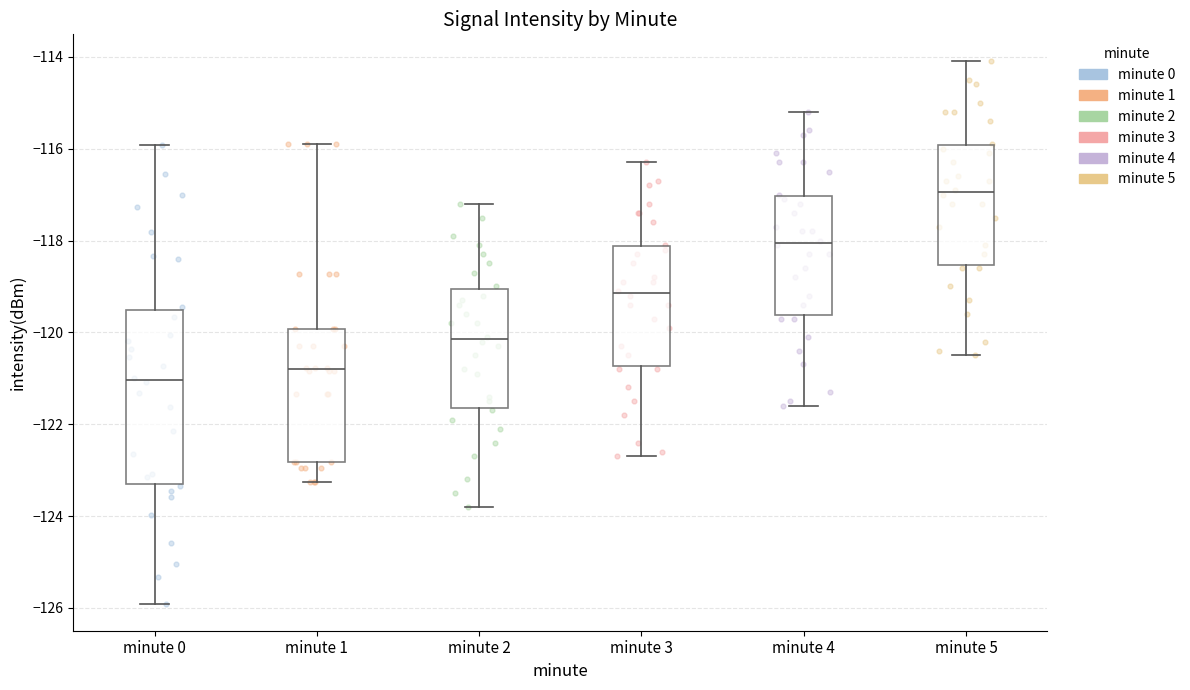

Reading left to right, read every box against the y-axis: the position of its median line, the range the box covers, and the ends of its whiskers. The values are not printed on the chart, so give them approximately, as read against the axis.

minute 0: median -121.0, box -123.4 to -119.6, whiskers -126.0 to -116.0
minute 1: median -120.8, box -122.8 to -120.0, whiskers -123.2 to -116.0
minute 2: median -120.2, box -121.6 to -119.0, whiskers -123.8 to -117.2
minute 3: median -119.2, box -120.8 to -118.2, whiskers -122.6 to -116.2
minute 4: median -118.0, box -119.6 to -117.0, whiskers -121.6 to -115.2
minute 5: median -117.0, box -118.6 to -116.0, whiskers -120.4 to -114.0